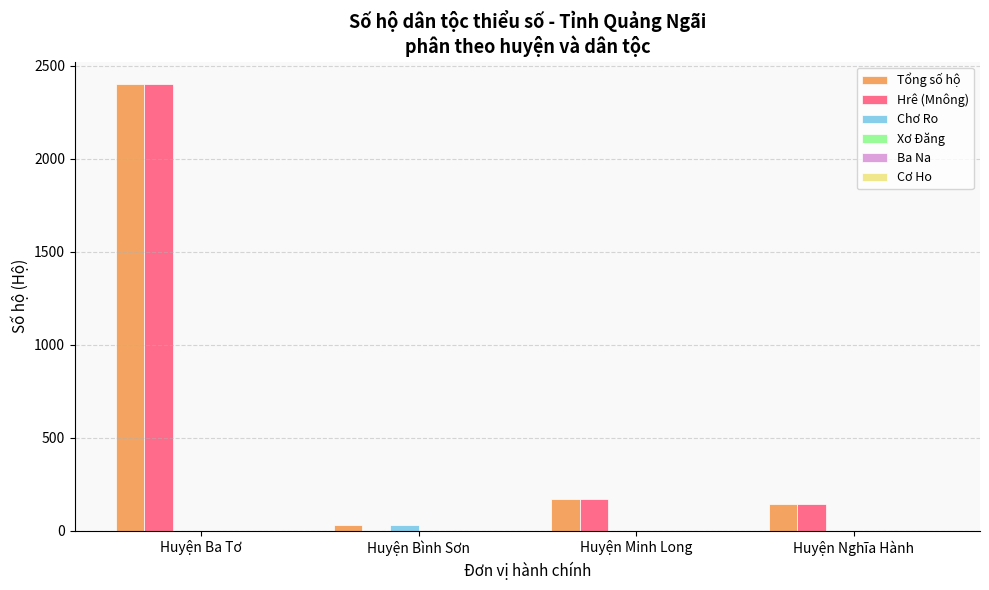

At which category is the sum across all series the highest?

Huyện Ba Tơ